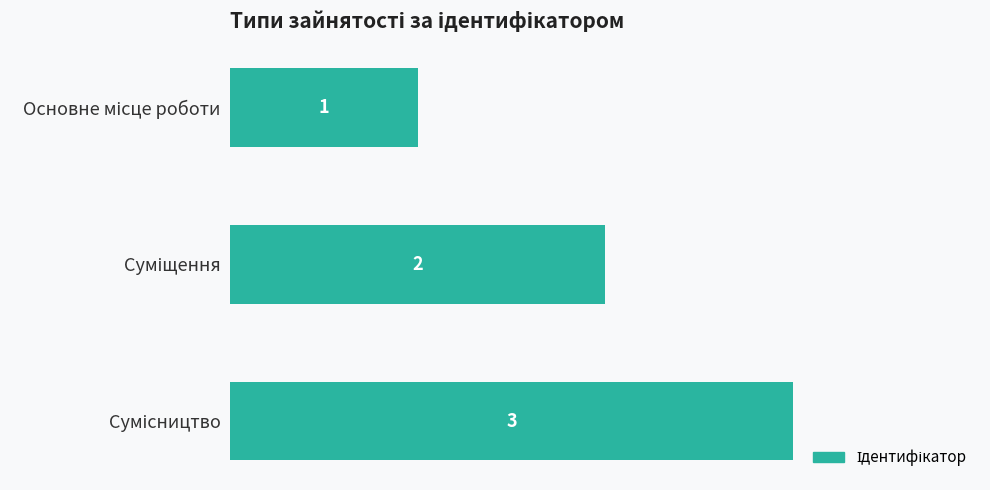

What is the maximum value shown in the chart?

3